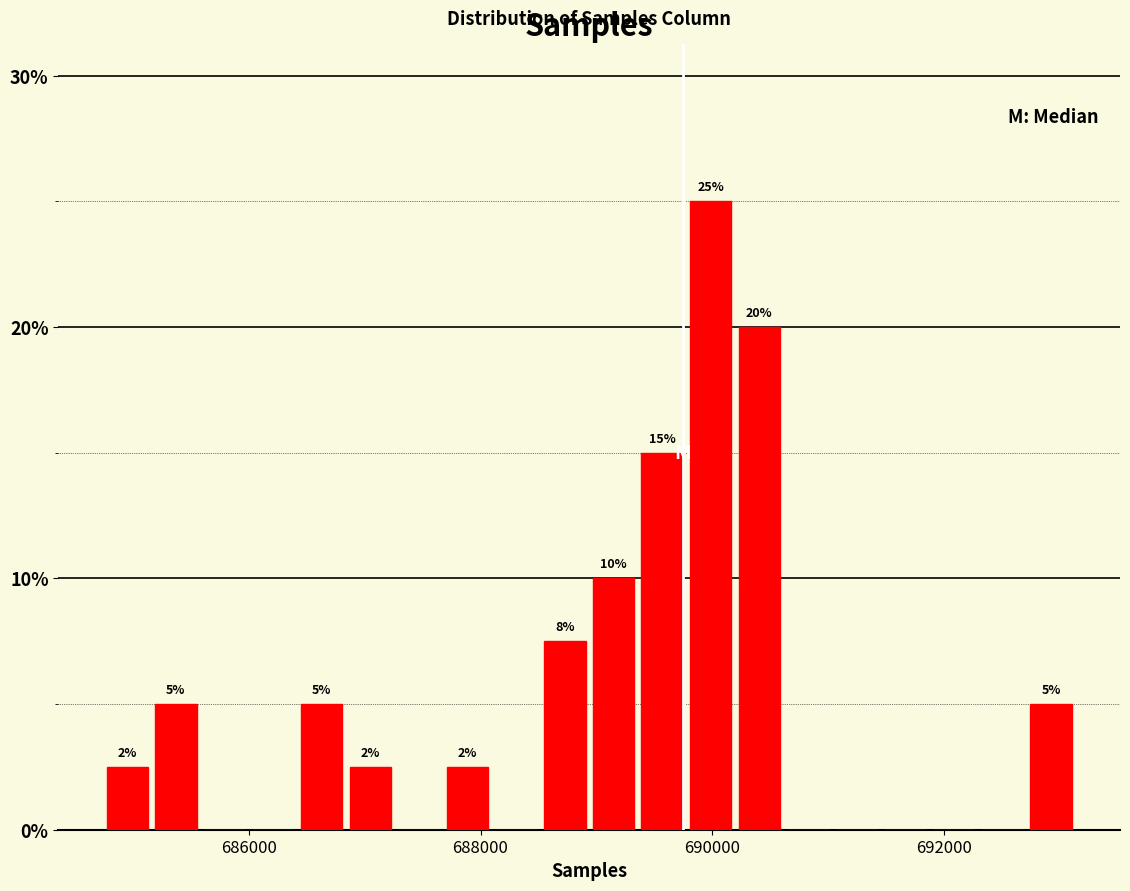

Read against the x-axis, roughly where is the centre of the tallest bar?

690000